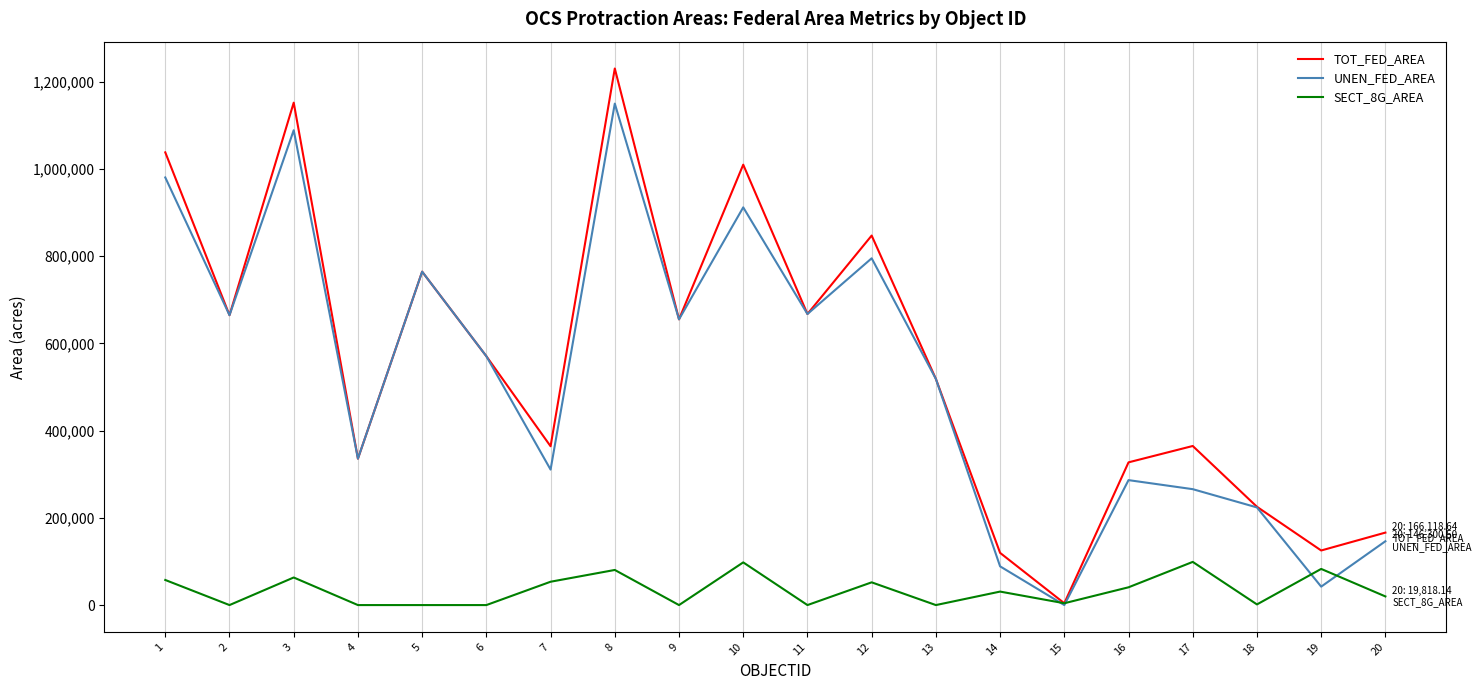

What is the total value across all series at 19?

250244.3